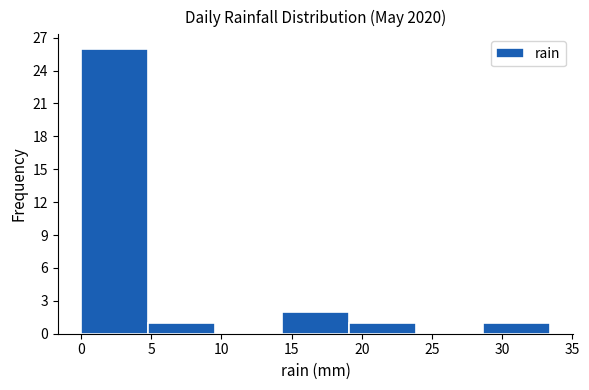

How tall is the bar that spans 0.0 to 5.0 on the x-axis? Neither the bar edges nor the heights are printed on the chart, so give them approximately, as read against the axes.

26